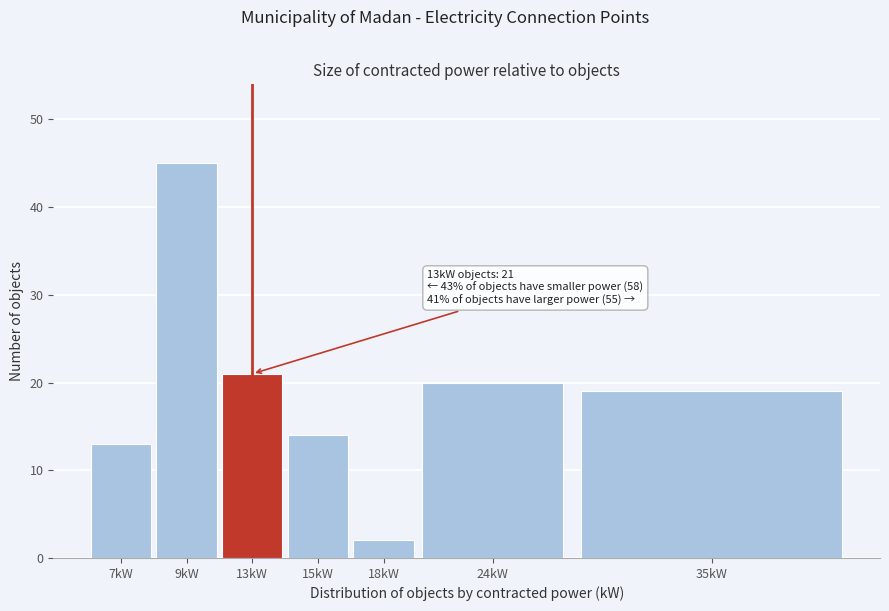

Reading left to right, list all the values displayed in this chart.

13	45	21	14	2	20	19